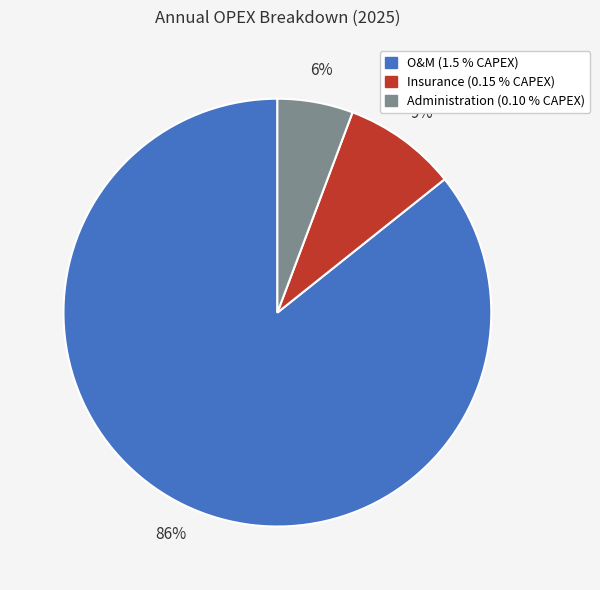

How many slices are in this pie chart?

3